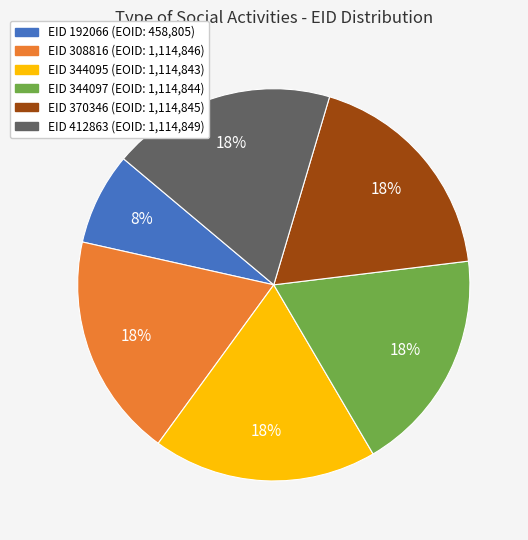

To the nearest percent, what is the average slice percentage?

17%